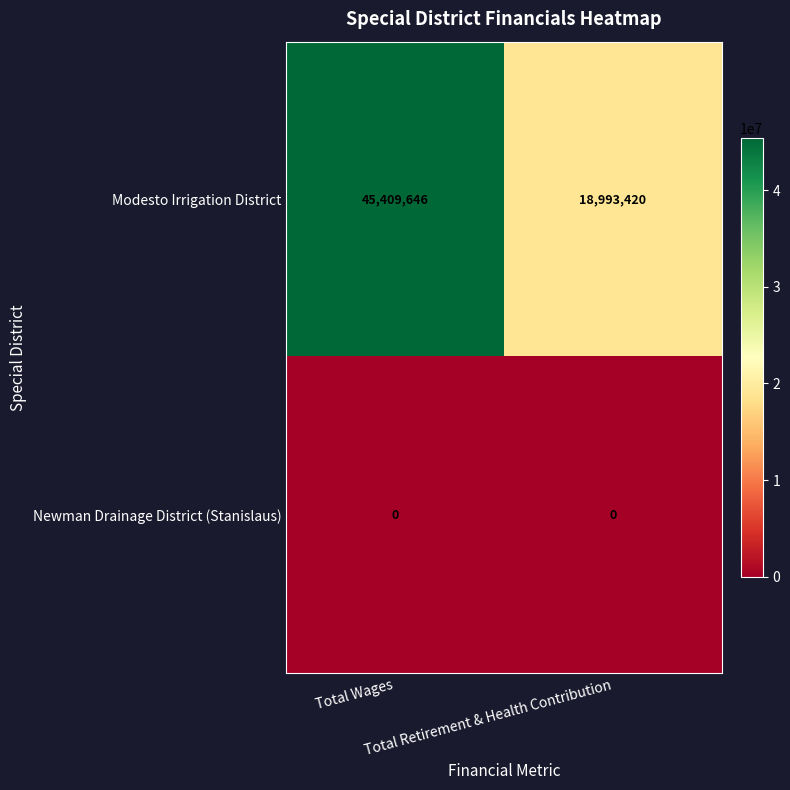

Count the number of categories in the chart.

2